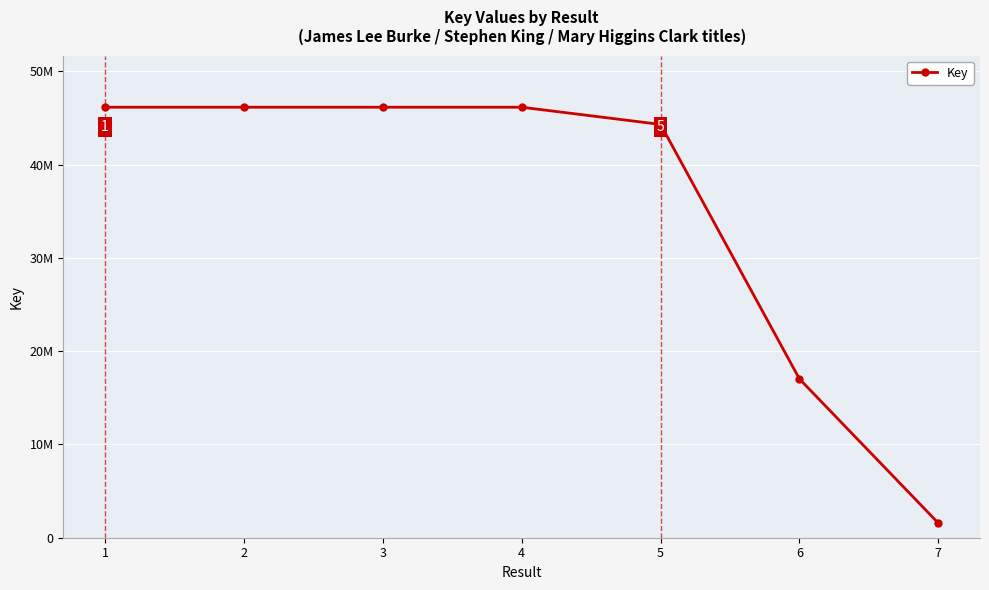

Where does the data first go above 46144205?

1